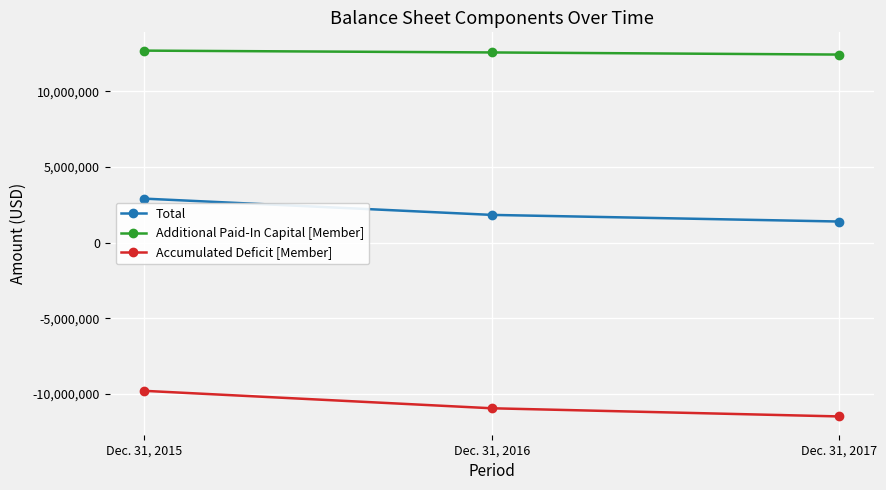

Reading right to left, extract all data points from this chart.

Total: 1403627	1841348	2917078
Additional Paid-In Capital [Member]: 12438742	12579212	12699467
Accumulated Deficit [Member]: -11479912	-10940295	-9788271